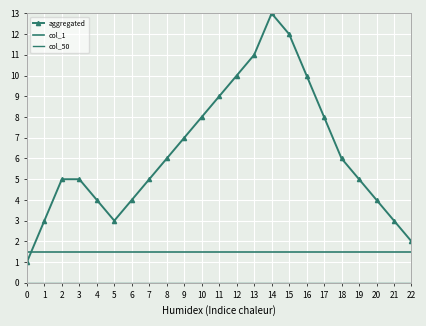

Which category has the highest value in the aggregated series?

14